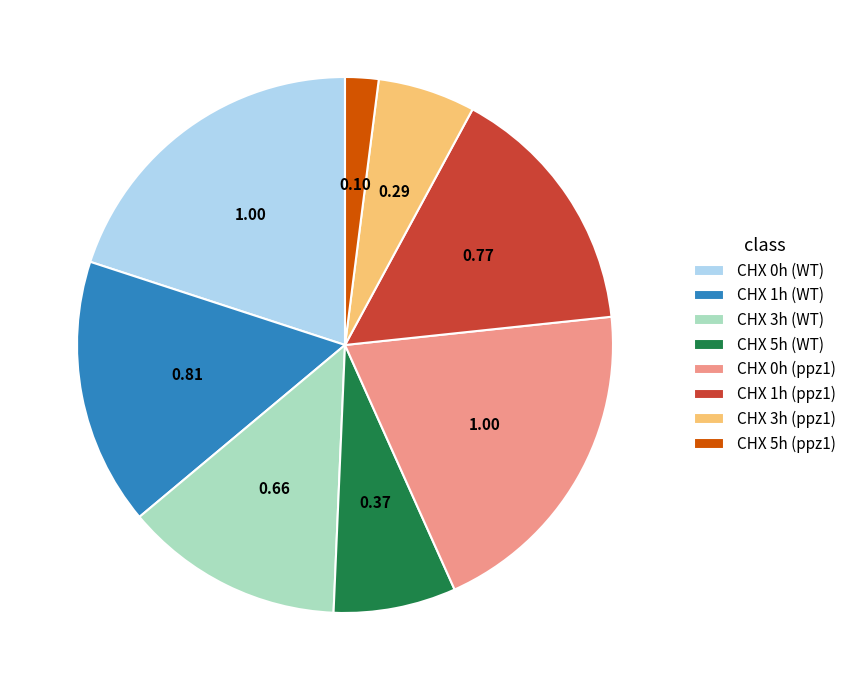

Is the sum of CHX 5h (ppz1) and CHX 0h (WT) greater than half?

No